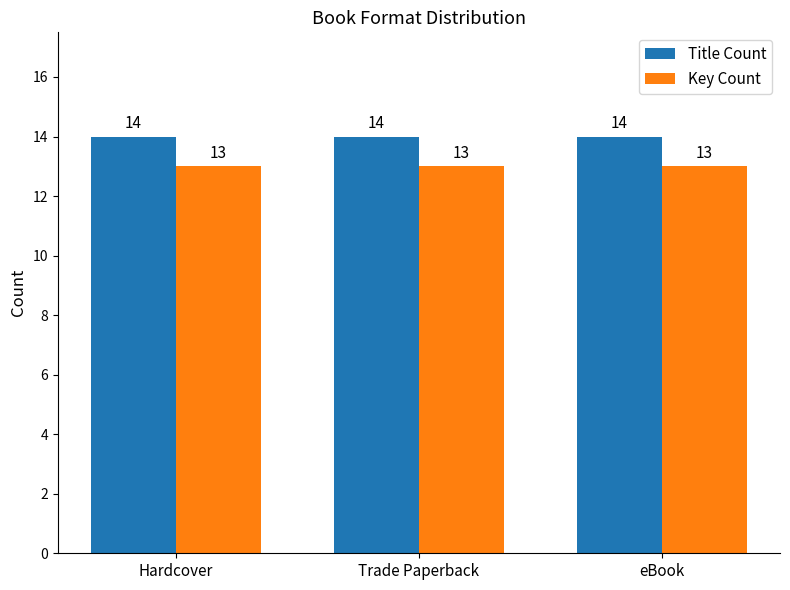

Are the bars horizontal?

No